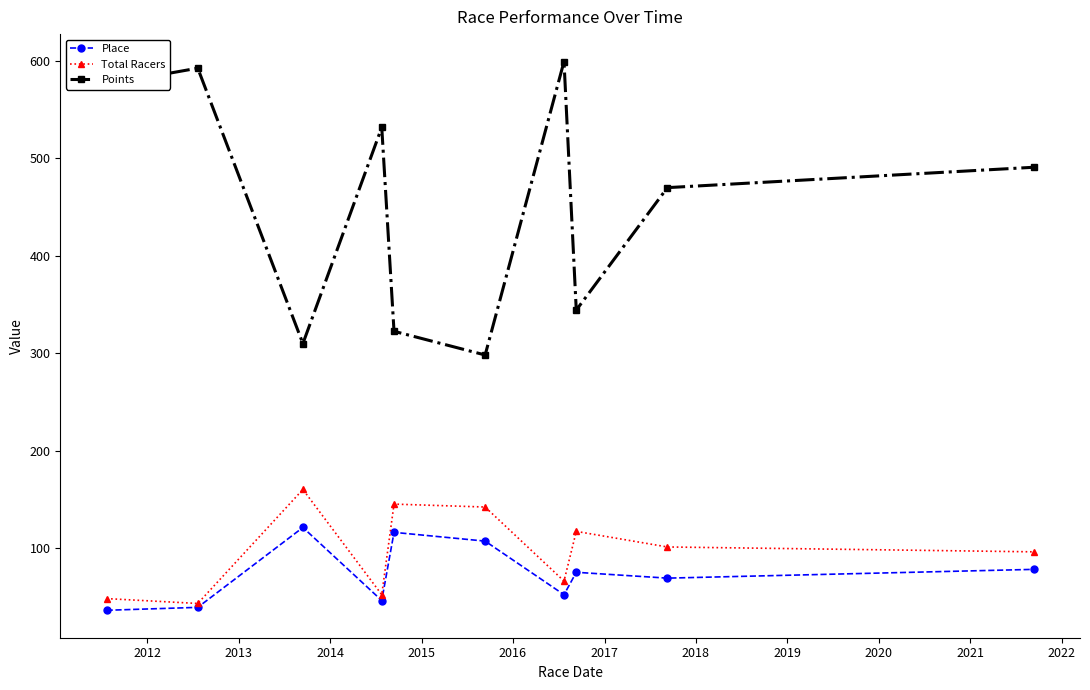

Which series has the largest total across all categories?

Points